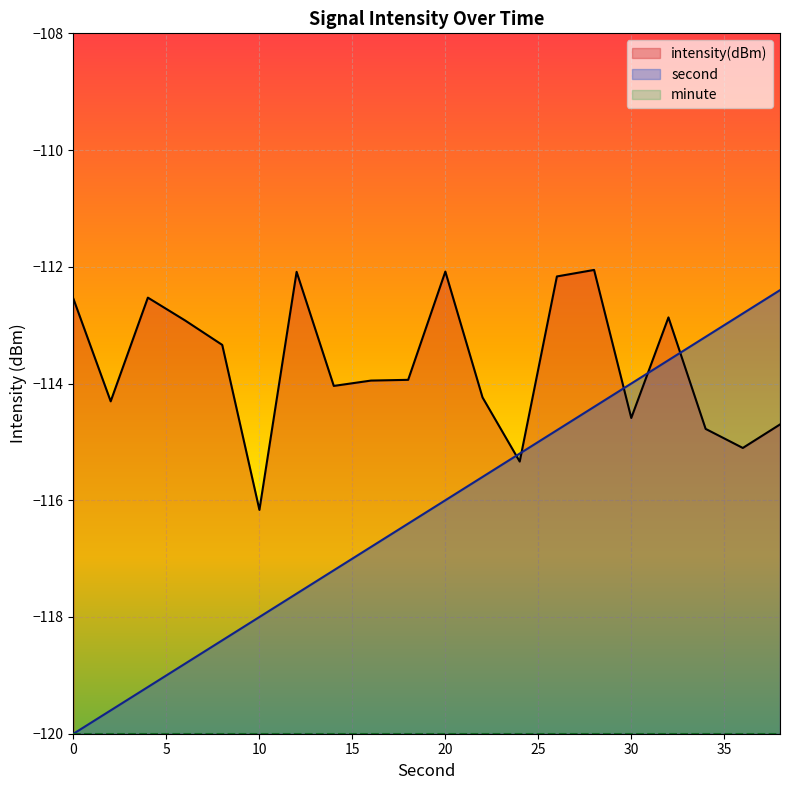

What is the difference between the highest and lowest values at 10?

3.8